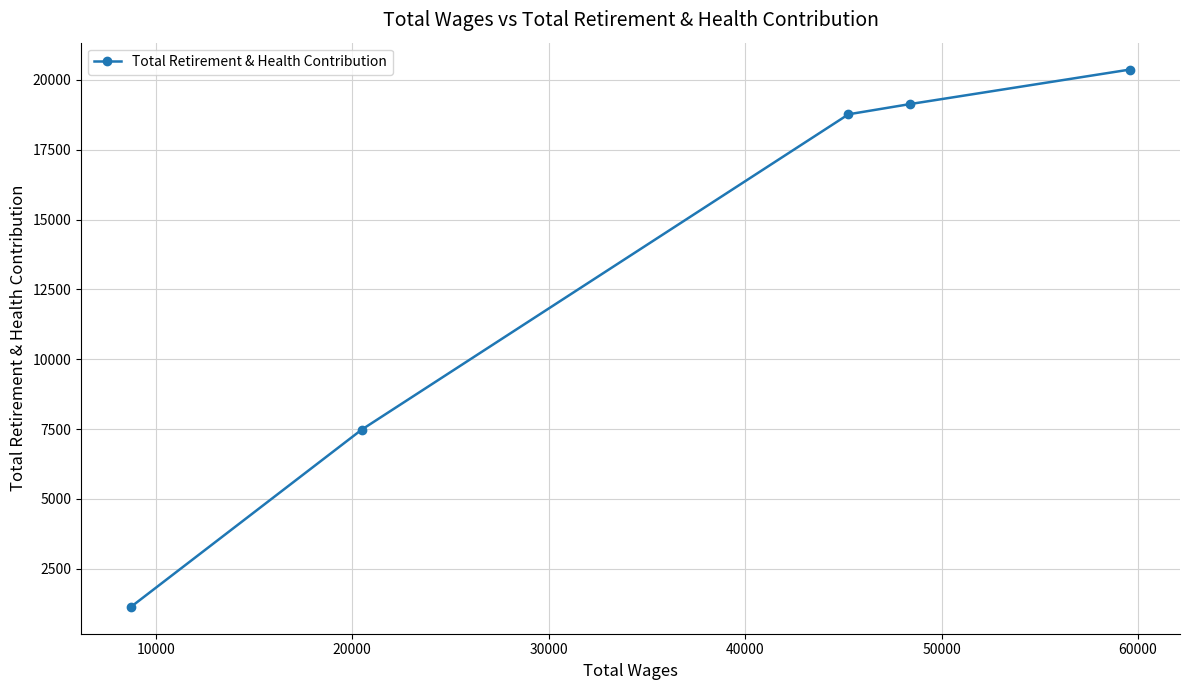

How many lines are shown in the chart?

1